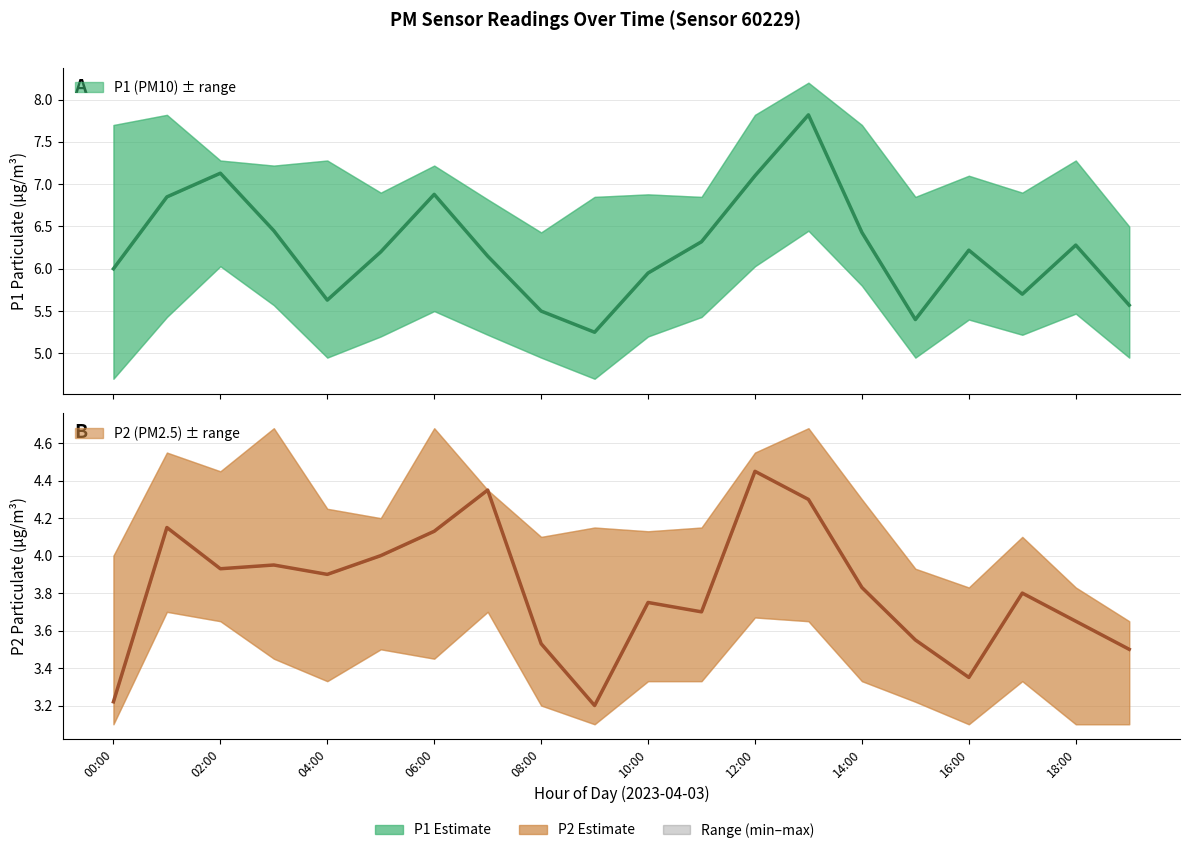

What is the sum of all P1 (PM10) values?

124.8